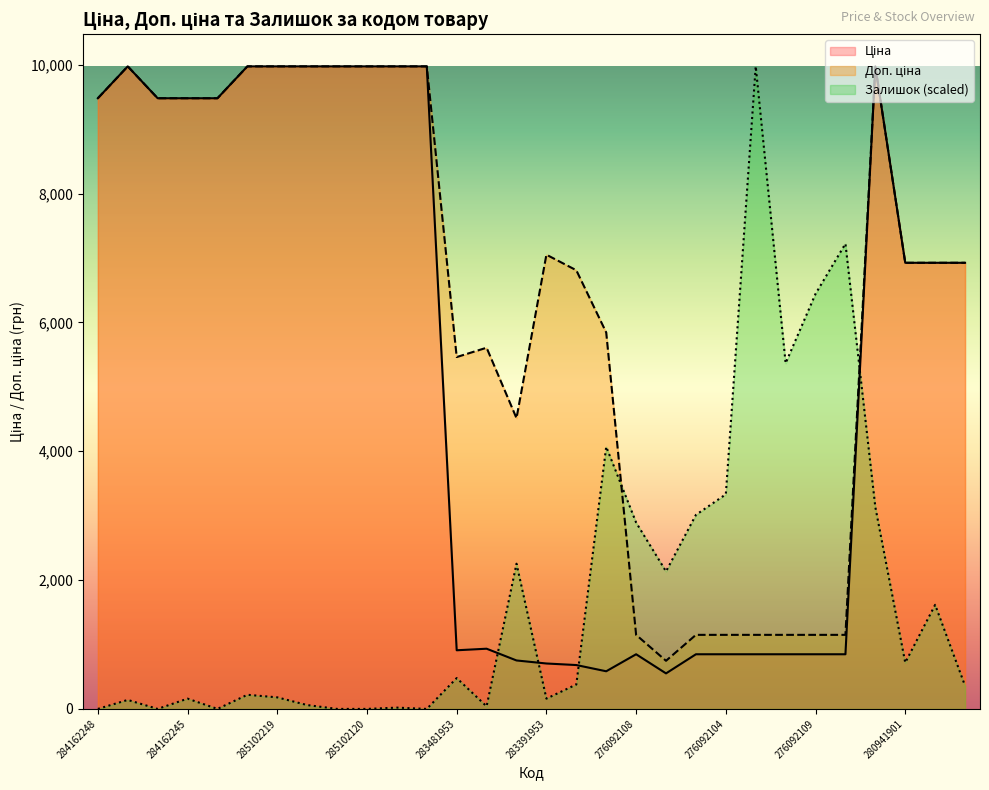

Which series has the largest total across all categories?

Доп. ціна